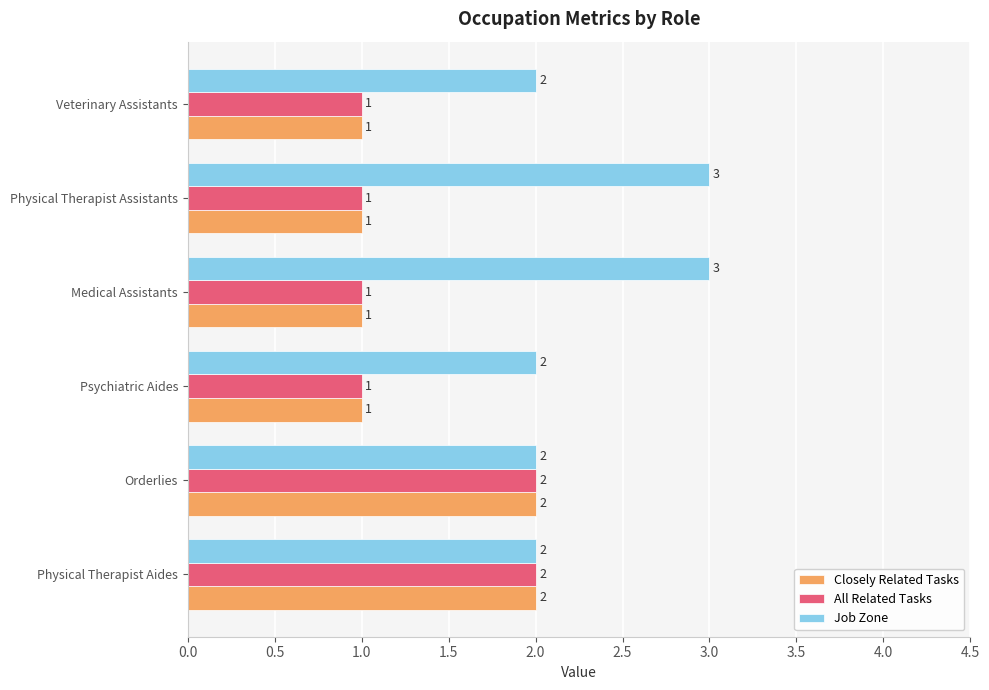

Between Physical Therapist Assistants and Veterinary Assistants, which series saw the biggest shift?

Job Zone